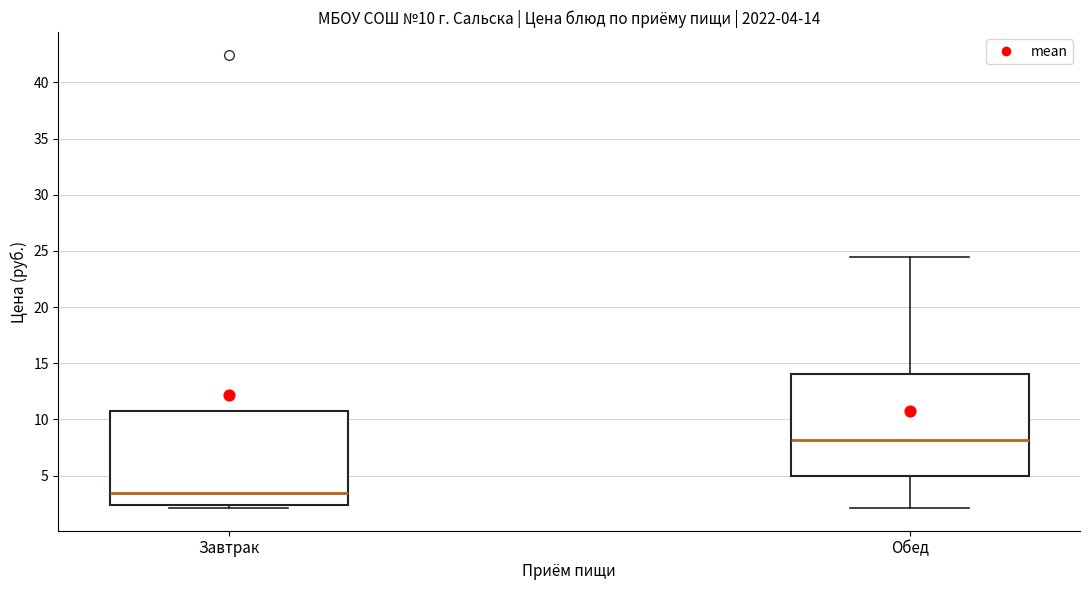

Which box's median line is the lowest?

Завтрак